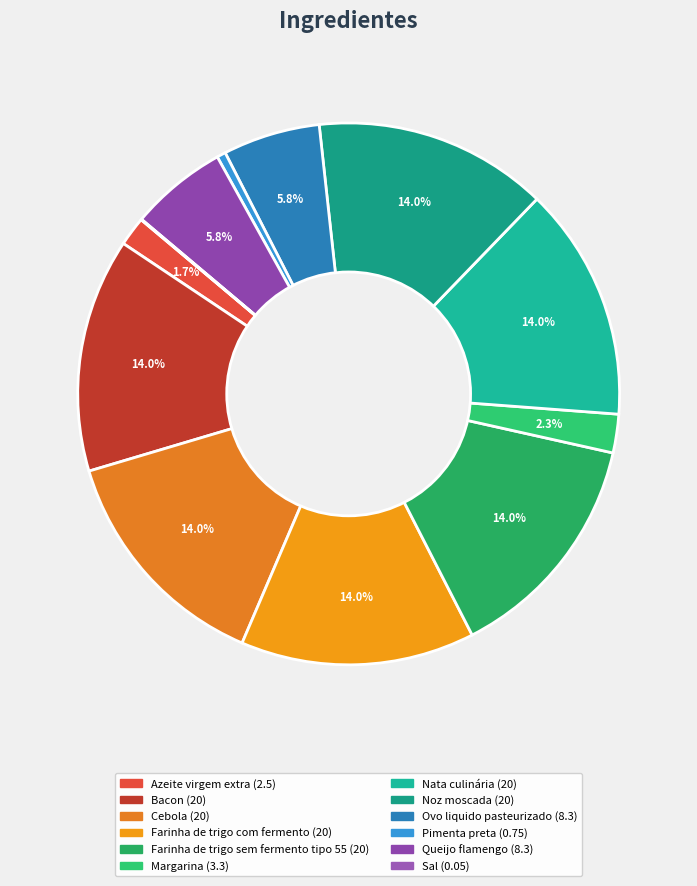

What percentage is the Azeite virgem extra slice, to the nearest percent?

2%